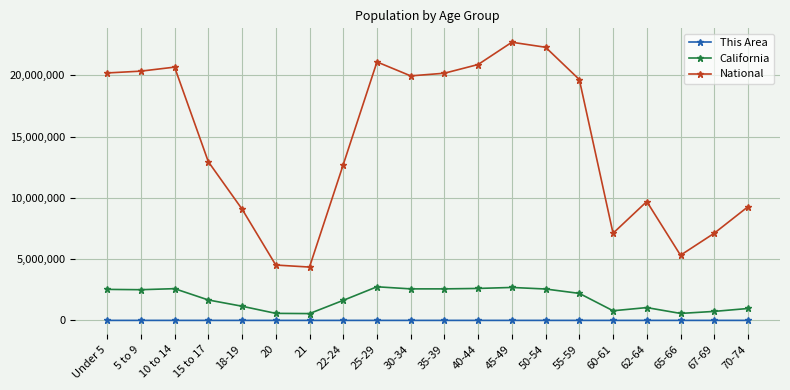

At 30-34, list the series in order from smallest to largest.

This Area, California, National